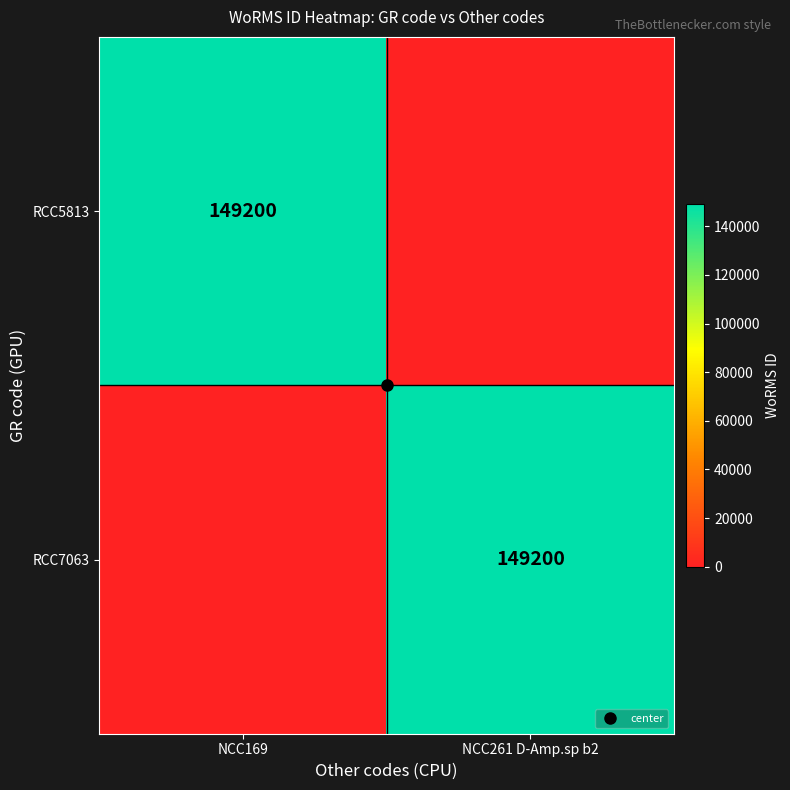

Between NCC169 and NCC261 D-Amp.sp b2, which series saw the biggest shift?

RCC5813